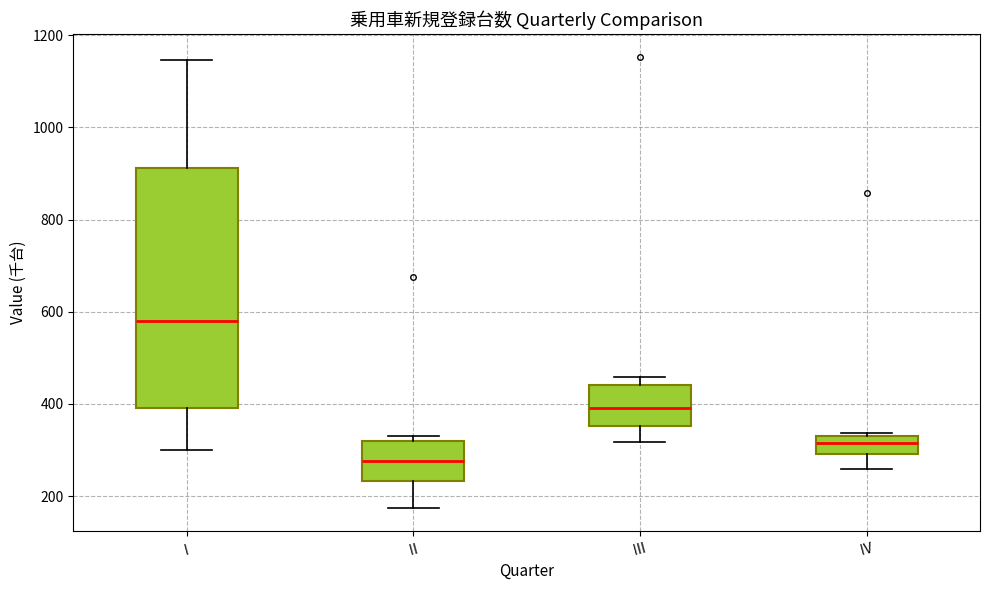

Which box has the lowest median line?

Ⅱ